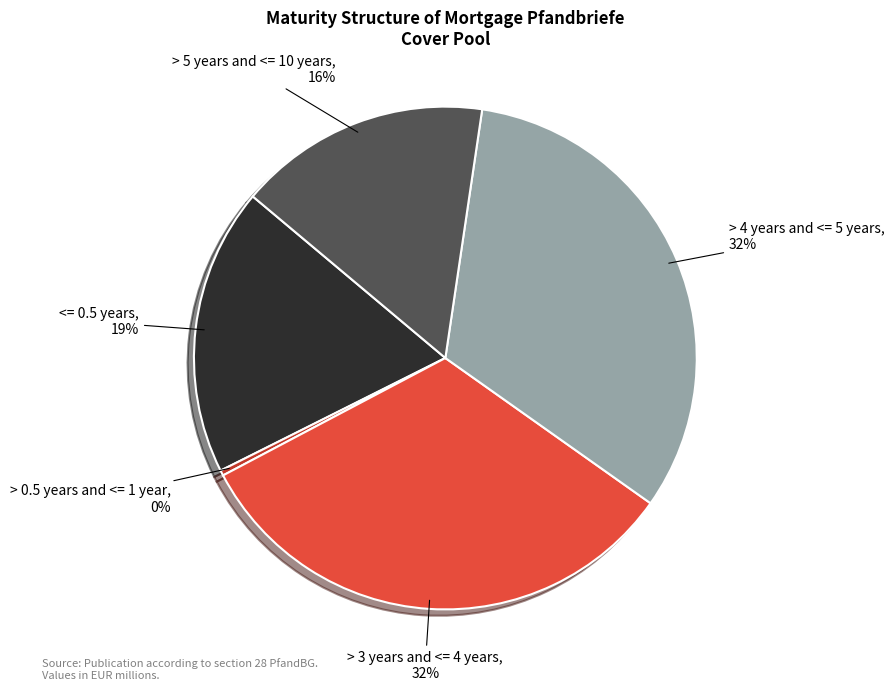

Count the number of slices in the pie.

5